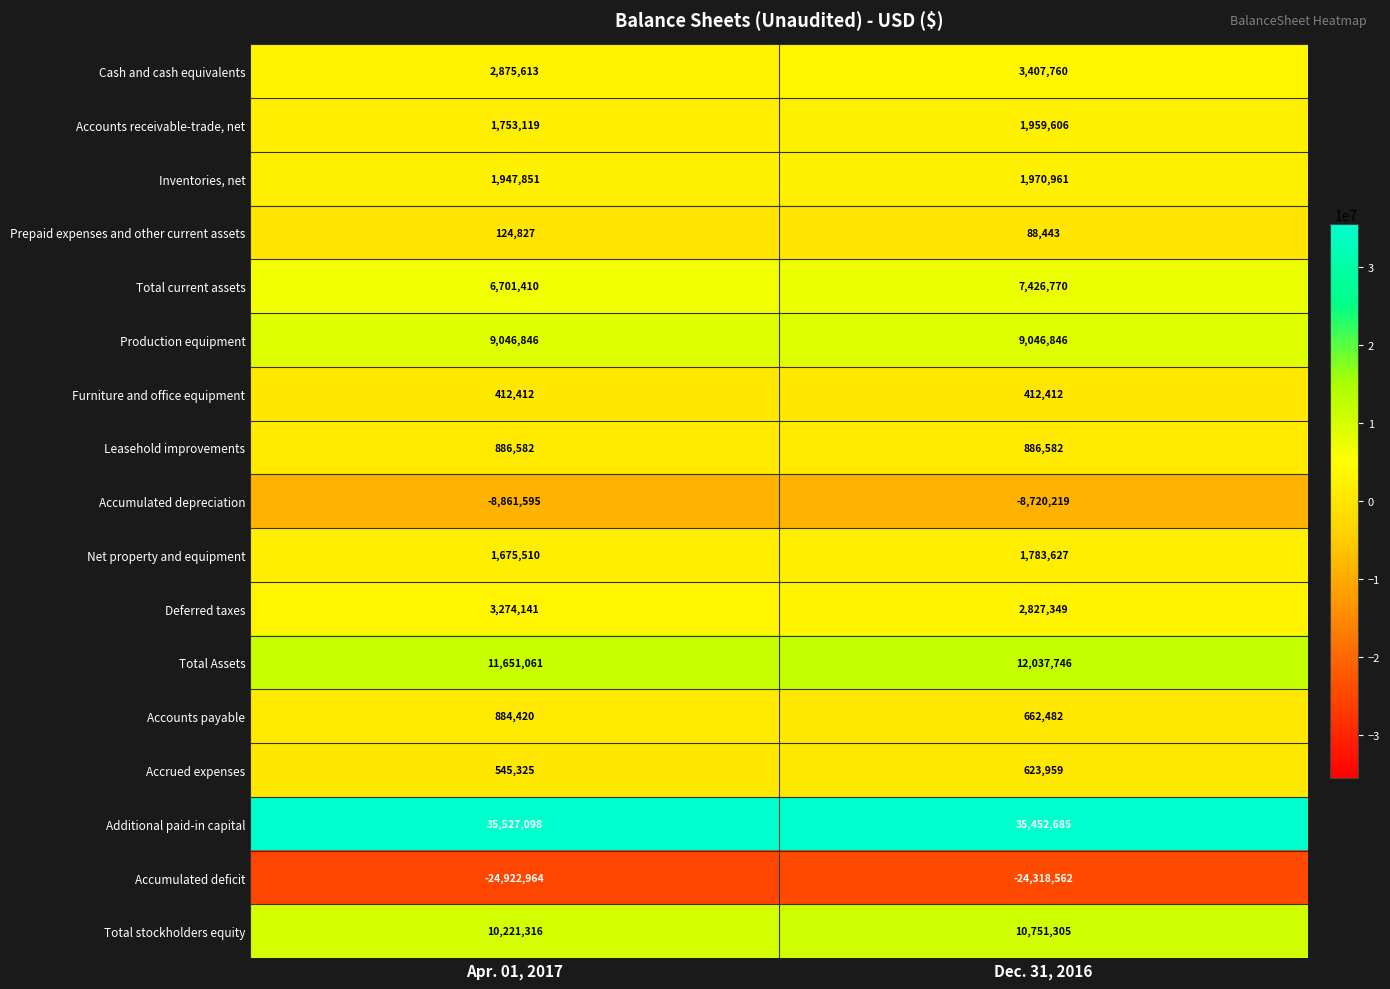

At which category is the sum across all series the highest?

Dec. 31, 2016